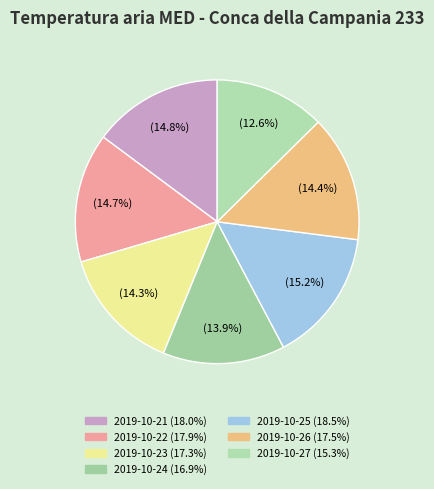

How many slices are in this pie chart?

7